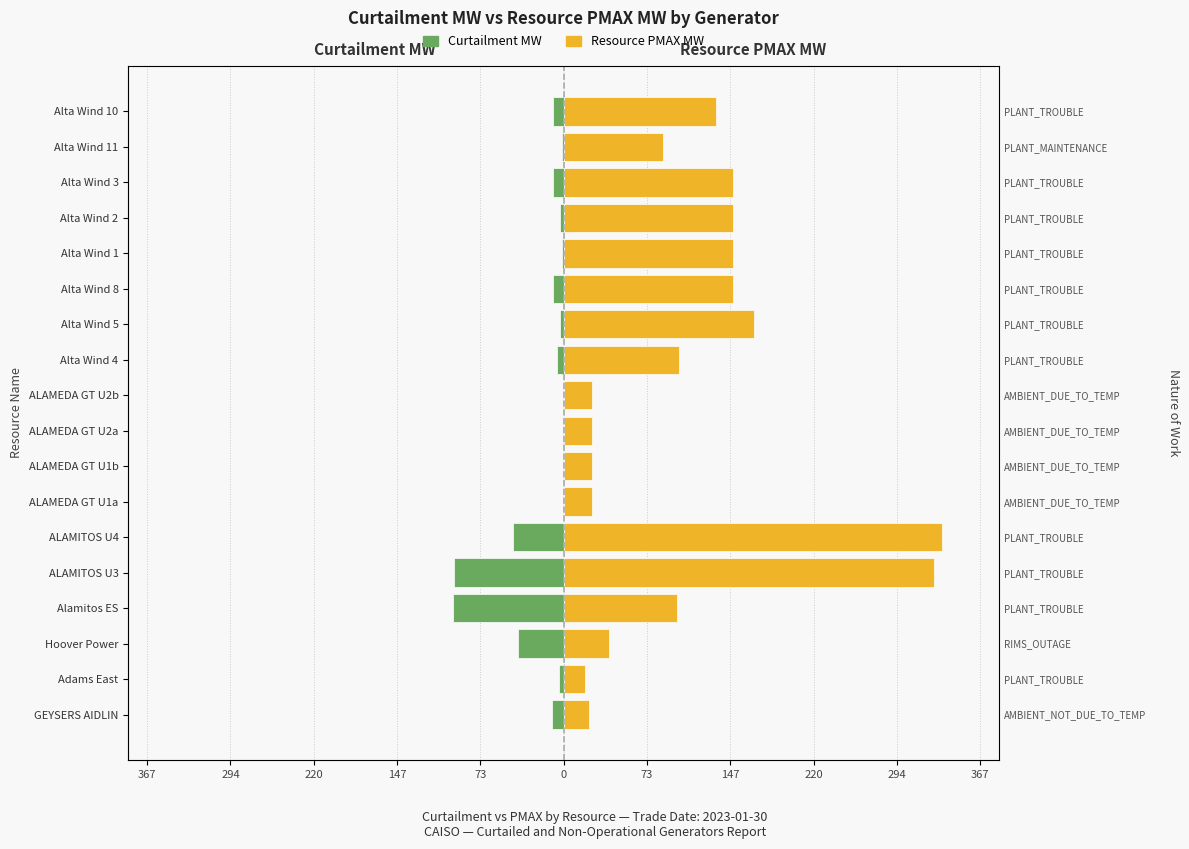

What is the minimum value shown in the chart?

-97.5